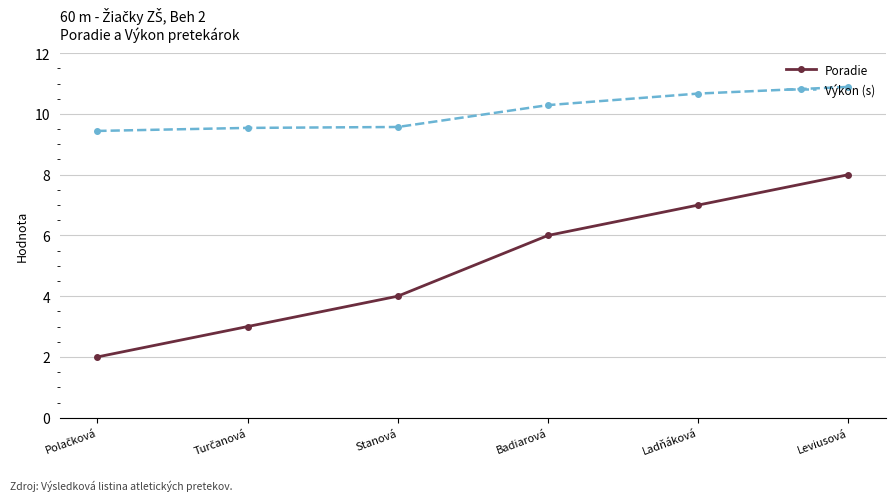

Is this an area chart (filled region under the line)?

No